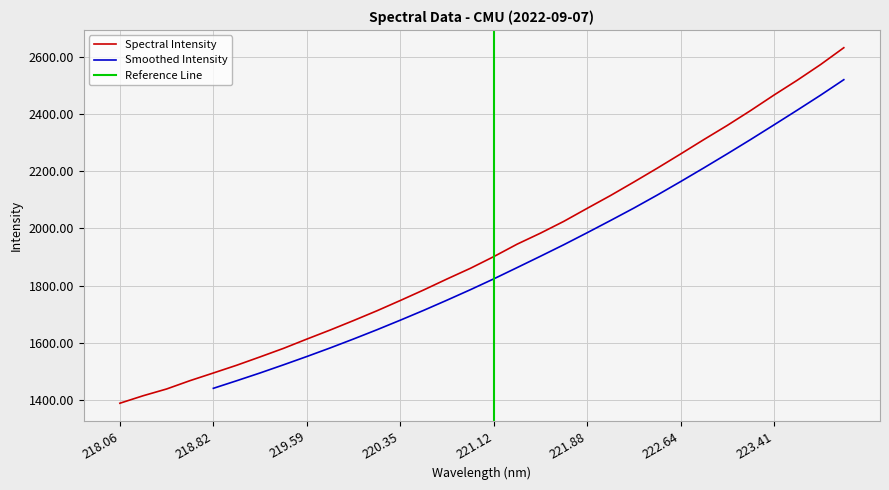

True or false: Spectral Intensity has a value of 2465.6 at 223.41.

True